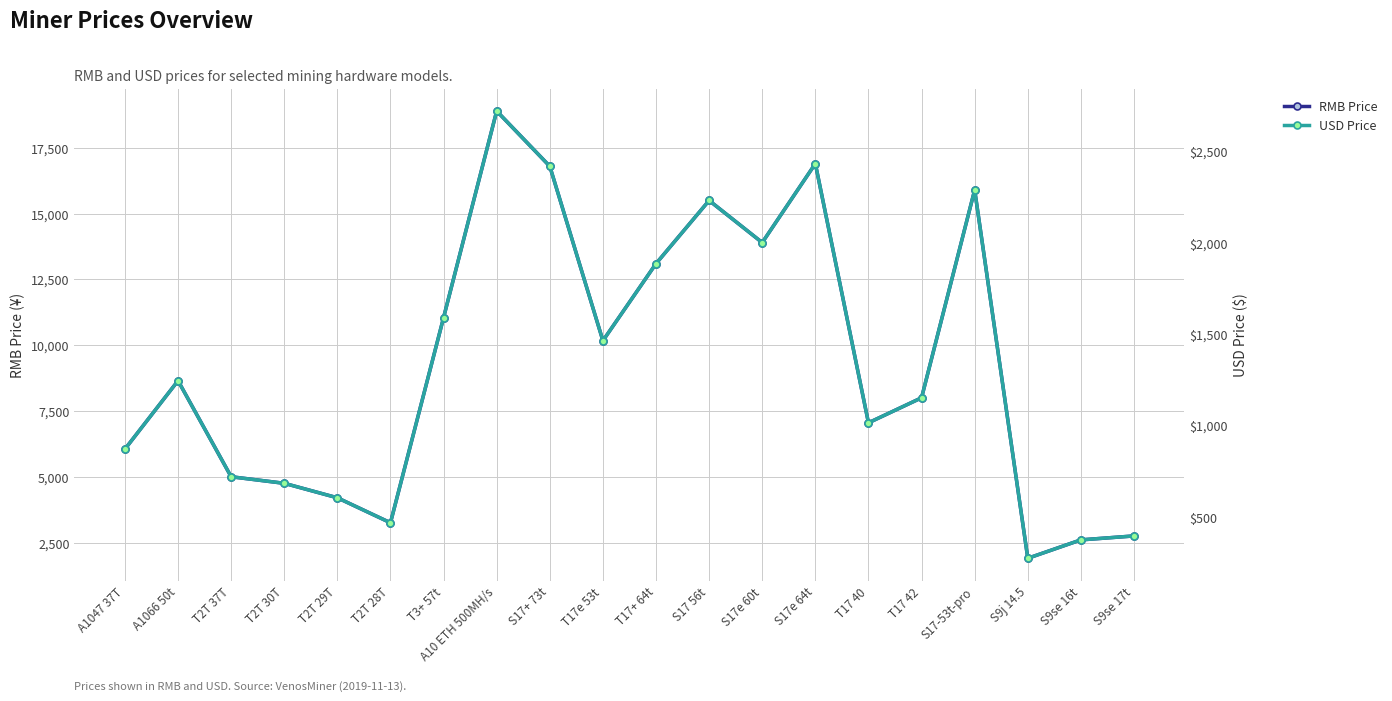

Which series changed the most between T2T 30T and T17+ 64t?

RMB Price